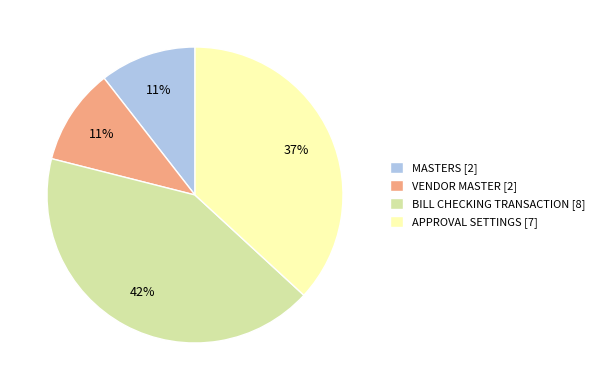

What is the largest slice in the pie chart?

BILL CHECKING TRANSACTION